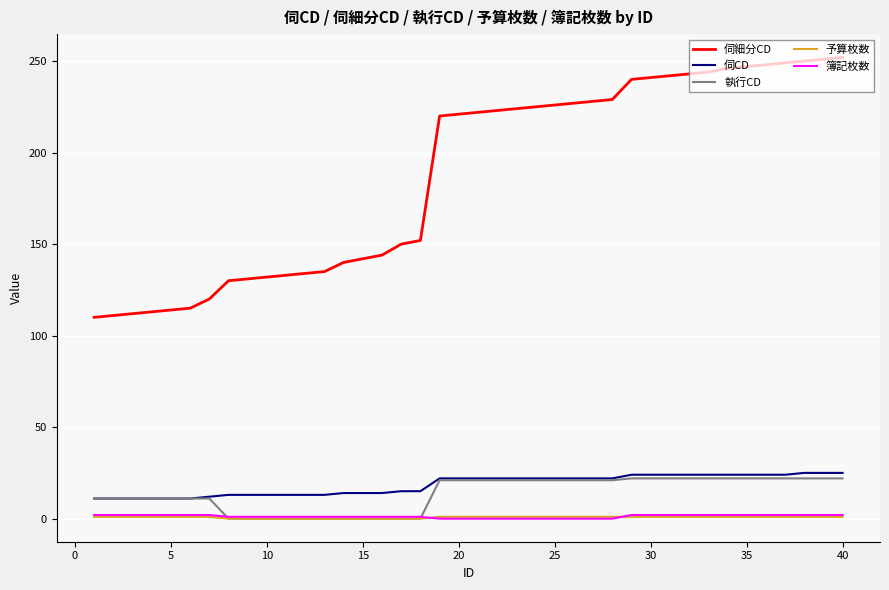

Which series has the largest total across all categories?

伺細分CD